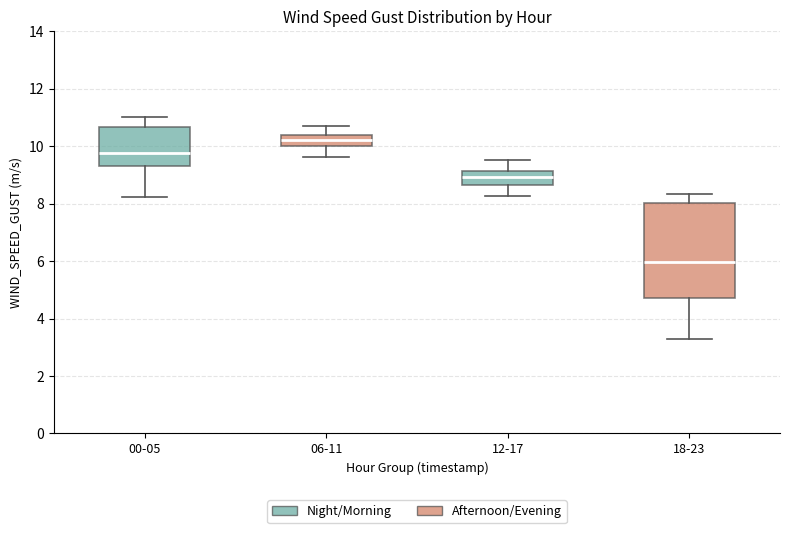

Which box is the tallest, from its lower edge to its upper edge?

18-23